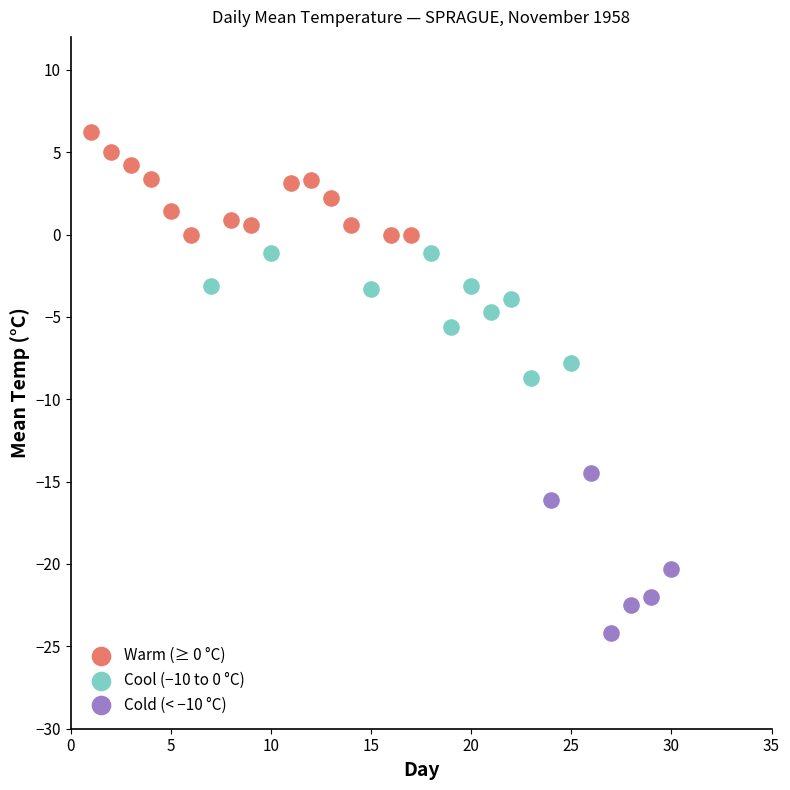

Which series reaches the maximum Y coordinate?

Warm (≥ 0 °C)